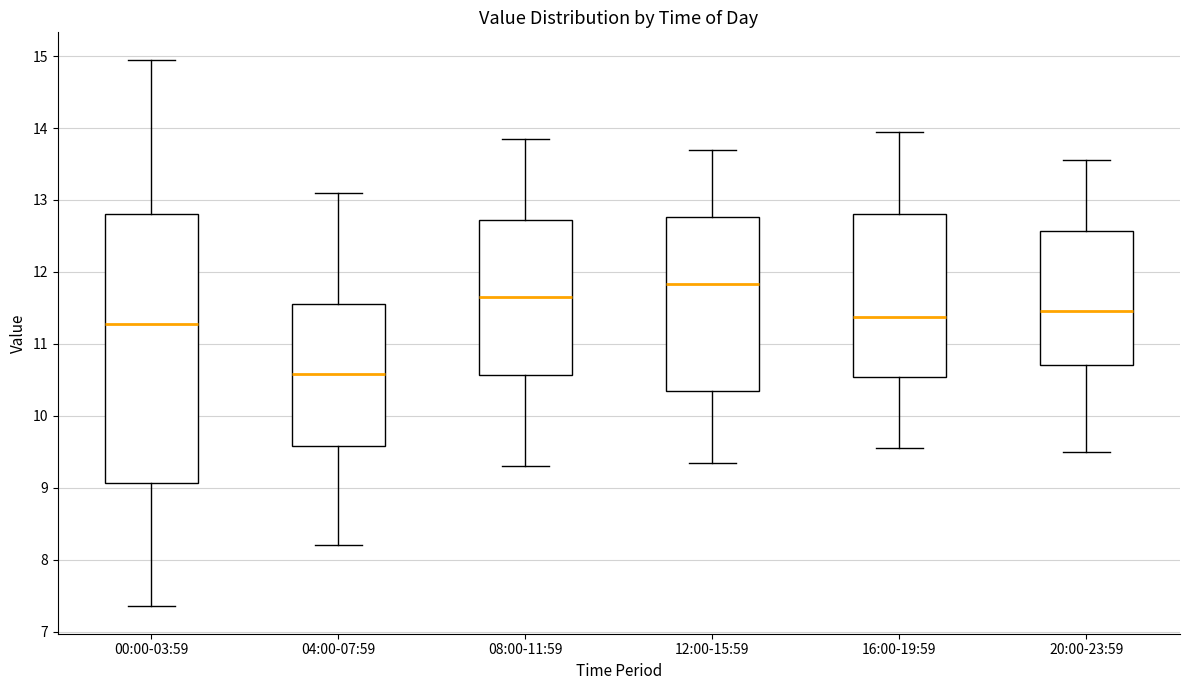

Which box is the tallest, from its lower edge to its upper edge?

00:00-03:59